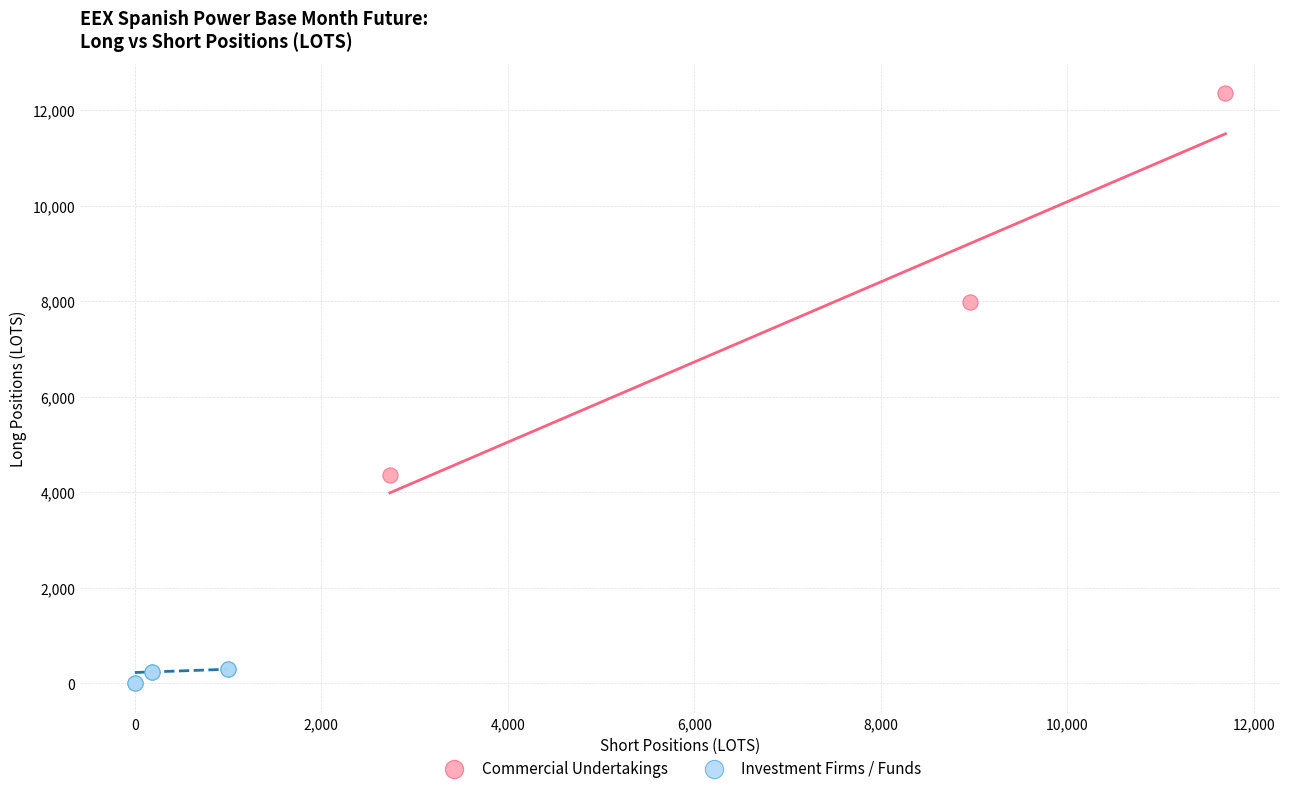

Which series reaches the maximum Y coordinate?

Commercial Undertakings